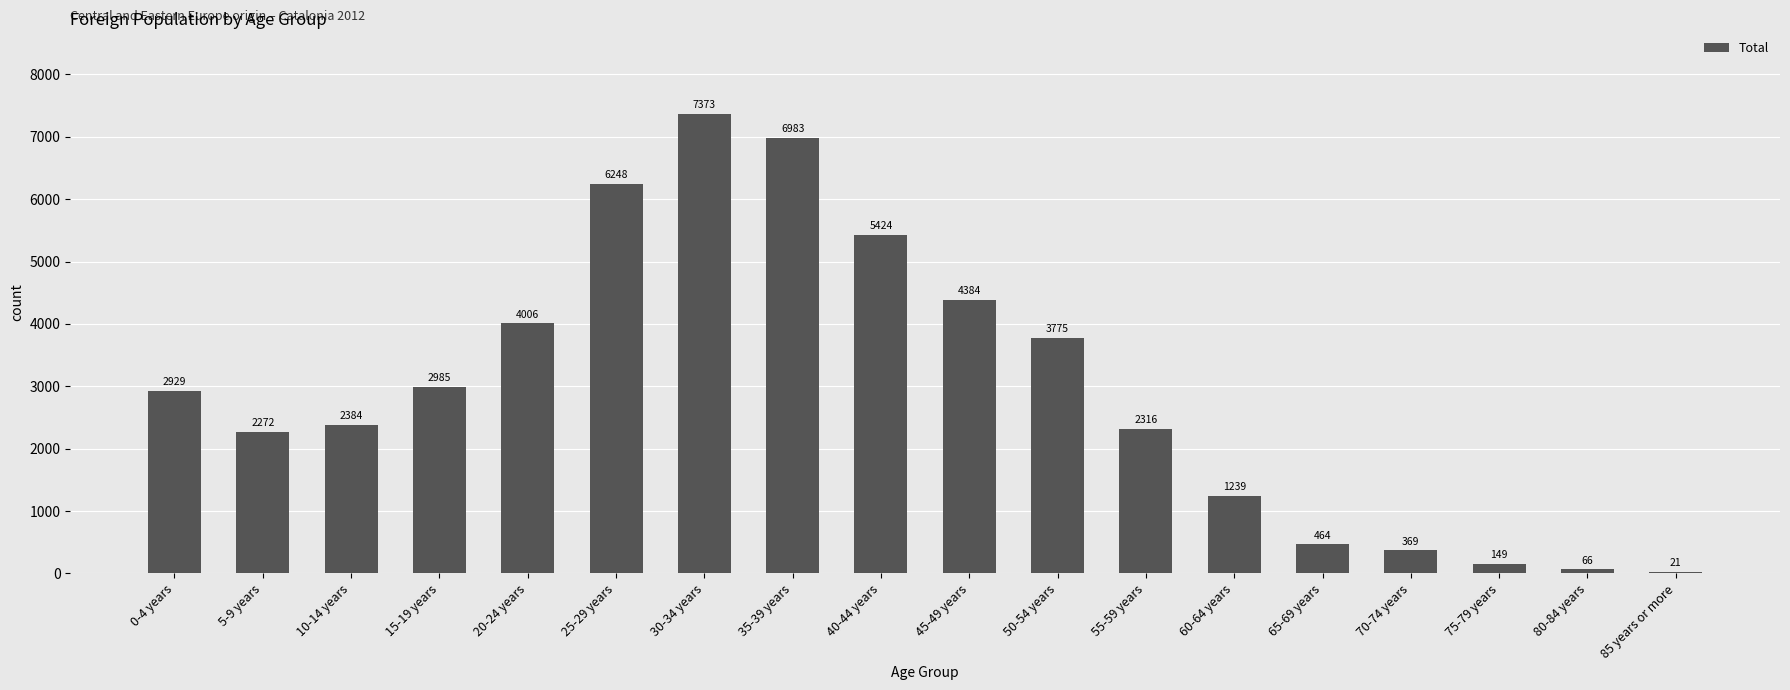

What is the greatest value displayed?

7373